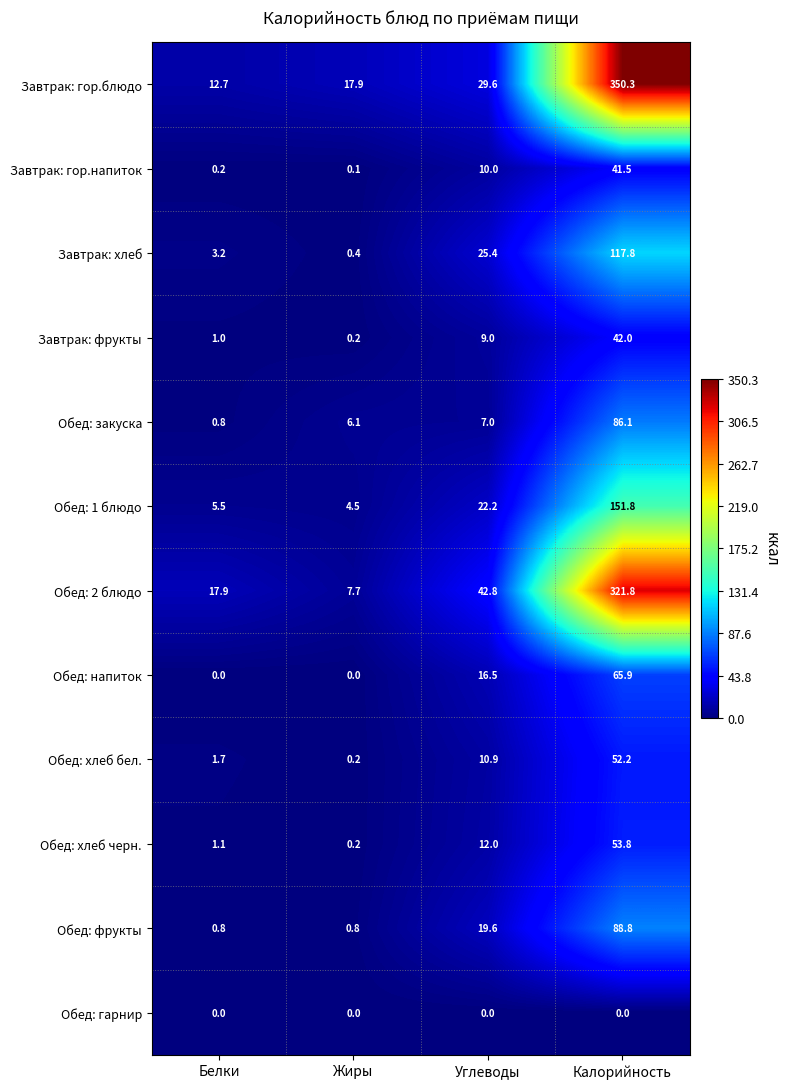

How many distinct data groups are displayed?

12